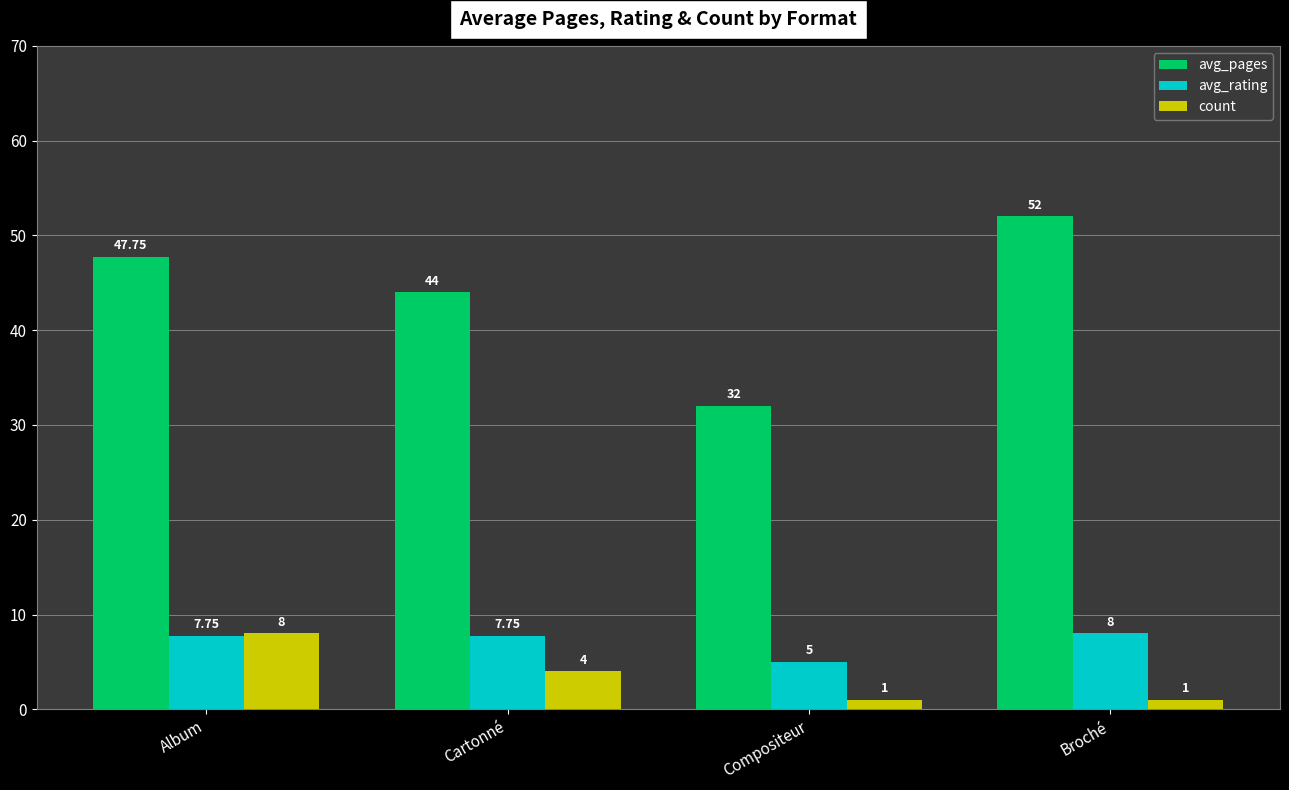

The count series shows 1.0 at Broché. True or false?

True